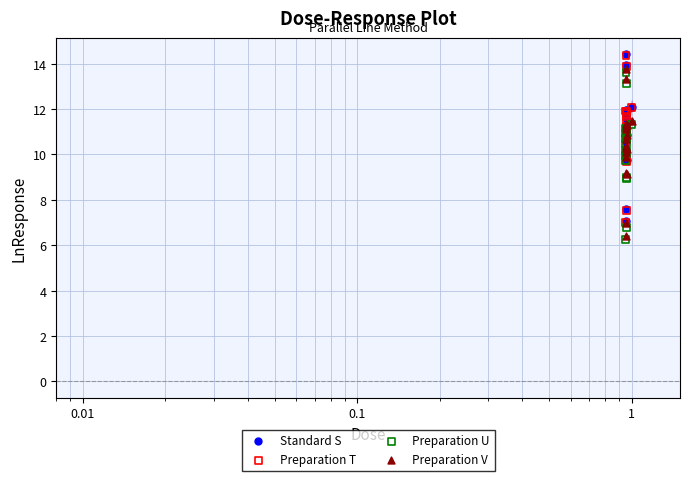

What are all the series names shown in the legend?

Standard S, Preparation T, Preparation U, Preparation V